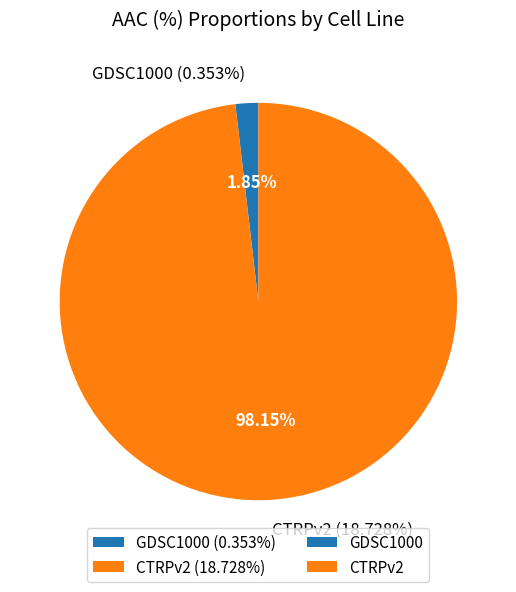

What is the largest slice in the pie chart?

CTRPv2